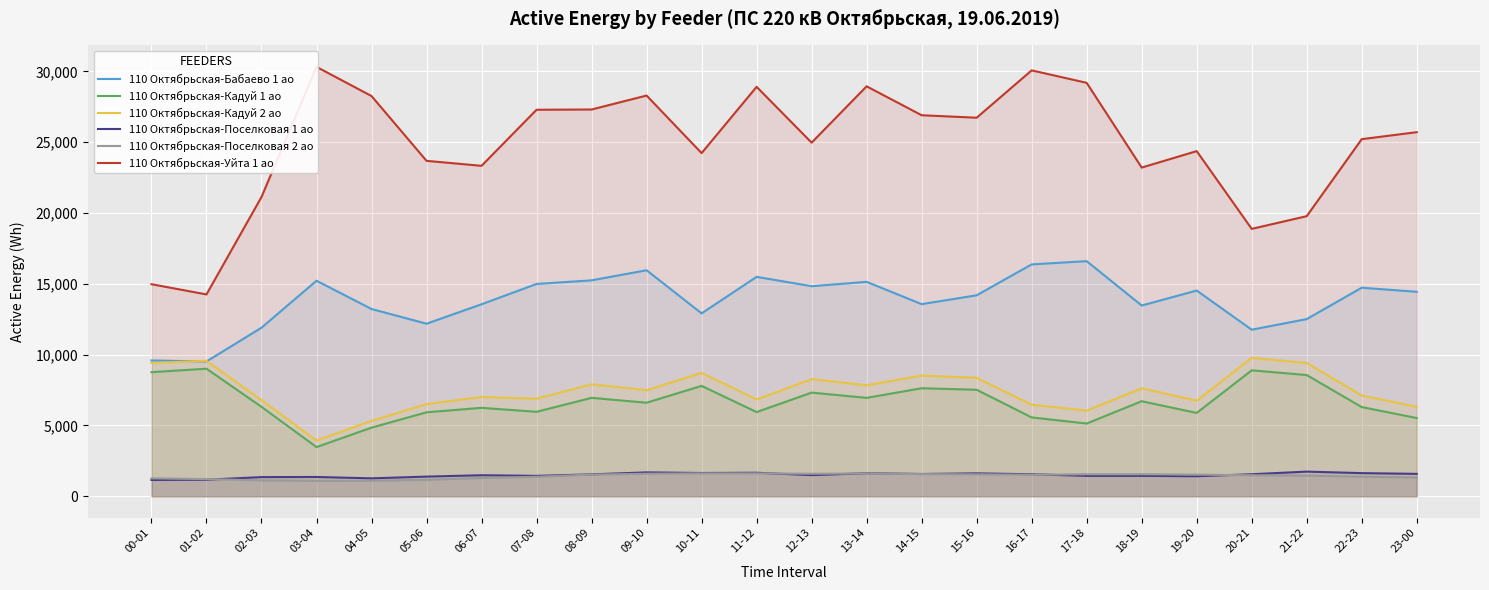

Count the number of data series in this chart.

6